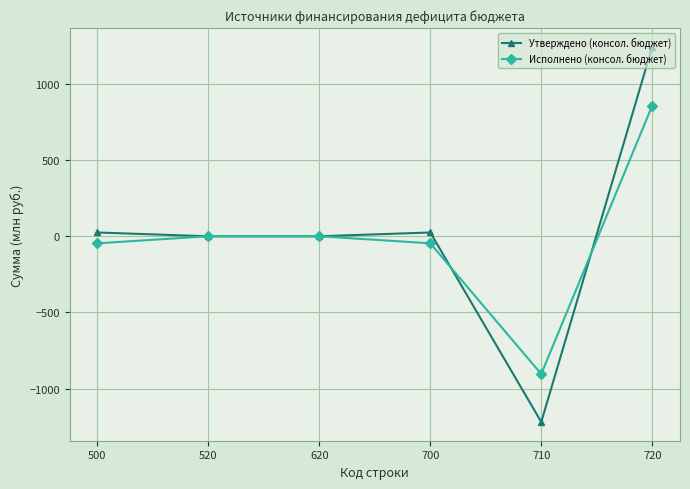

Where is the first local maximum for Утверждено (консол. бюджет)?

700